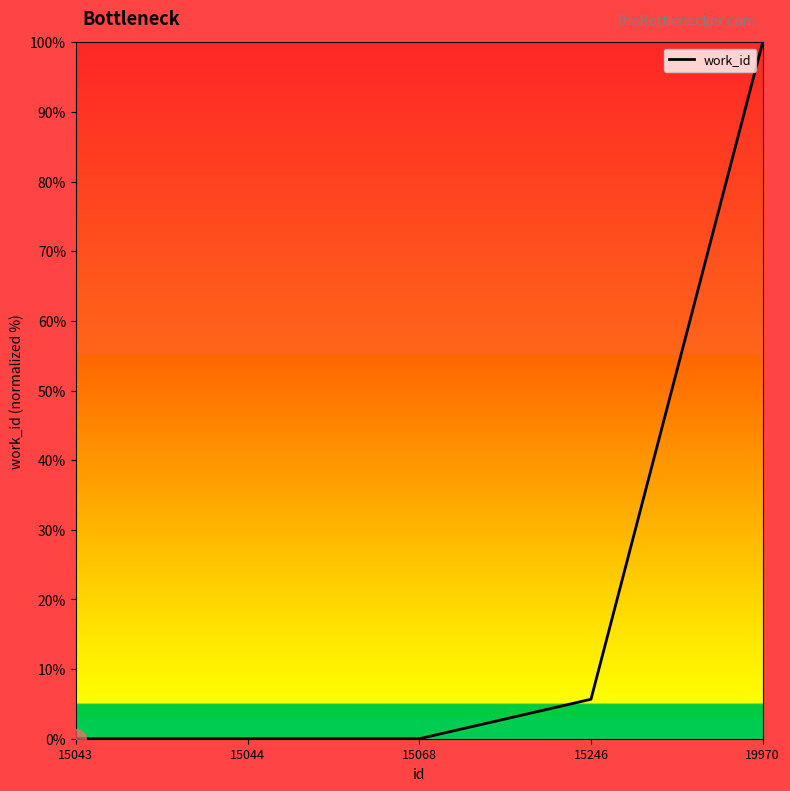

Where is the data nearest to the value 50?

15246